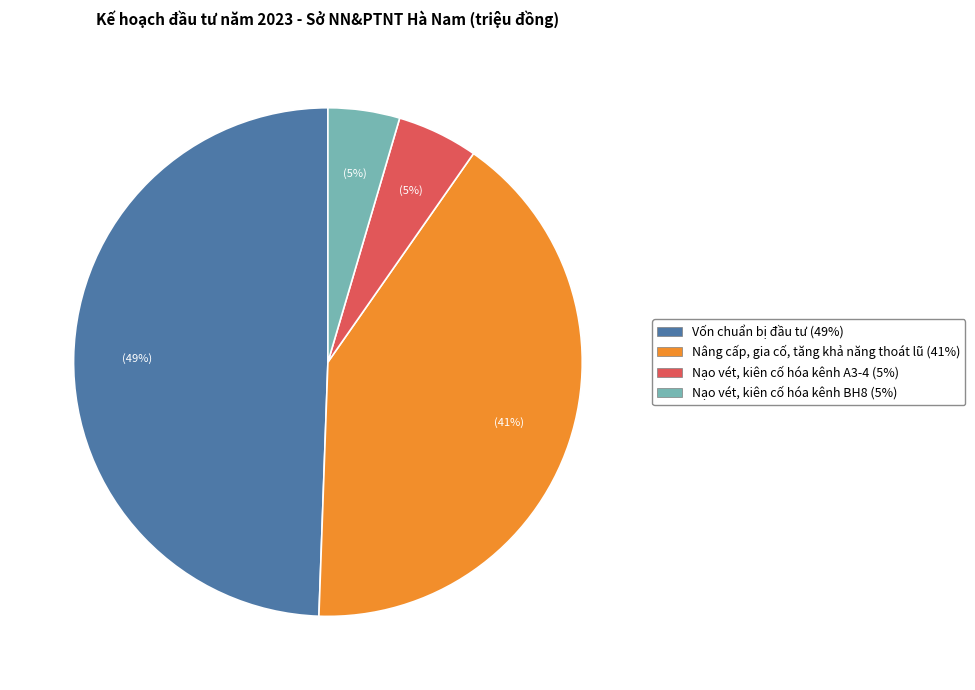

Which has a higher value, Nâng cấp, gia cố, tăng khả năng thoát lũ or Nạo vét, kiên cố hóa kênh A3-4?

Nâng cấp, gia cố, tăng khả năng thoát lũ